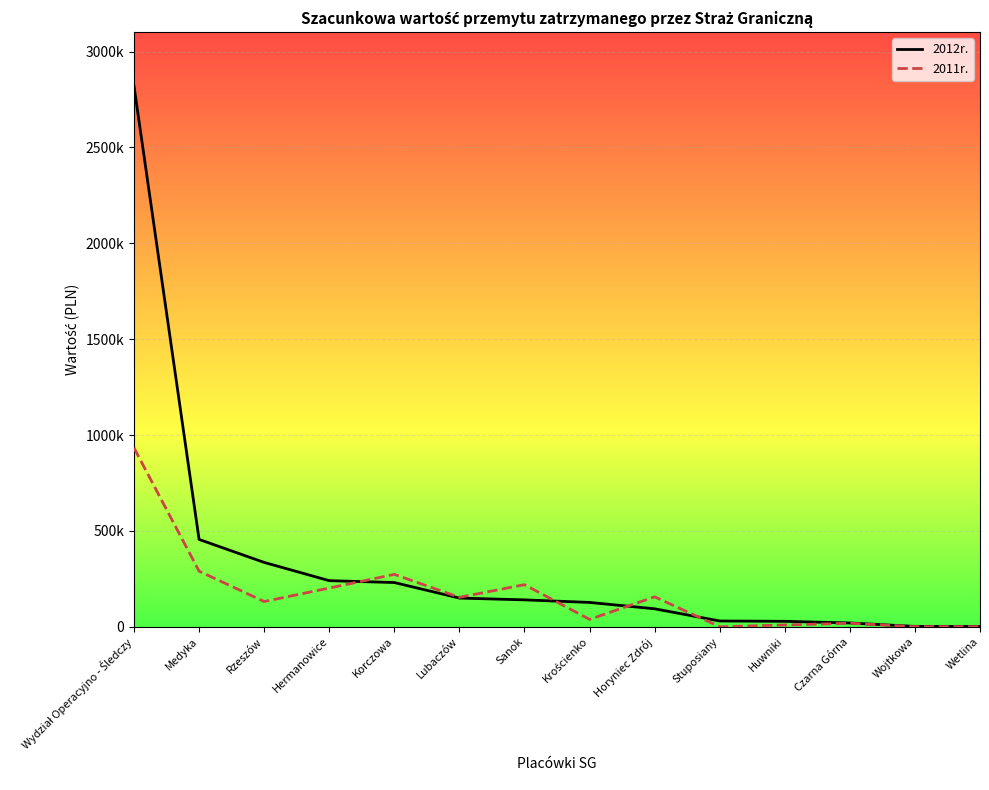

Reading left to right, list all the values displayed in this chart.

2012r.: 2819677	455211	335337	240232	230418	149344	140106	126679	93508	29921	28188	19614	1621	1049
2011r.: 932815	289743	131382	201640	273027	153358	219277	38165	155906	0	9060	18111	380	290